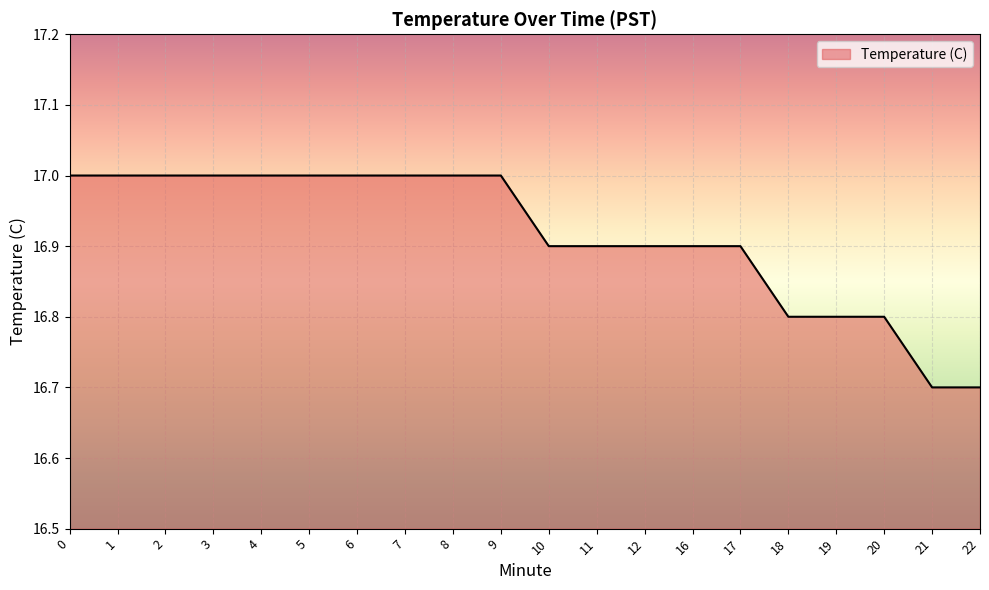

What is the average value?

16.9